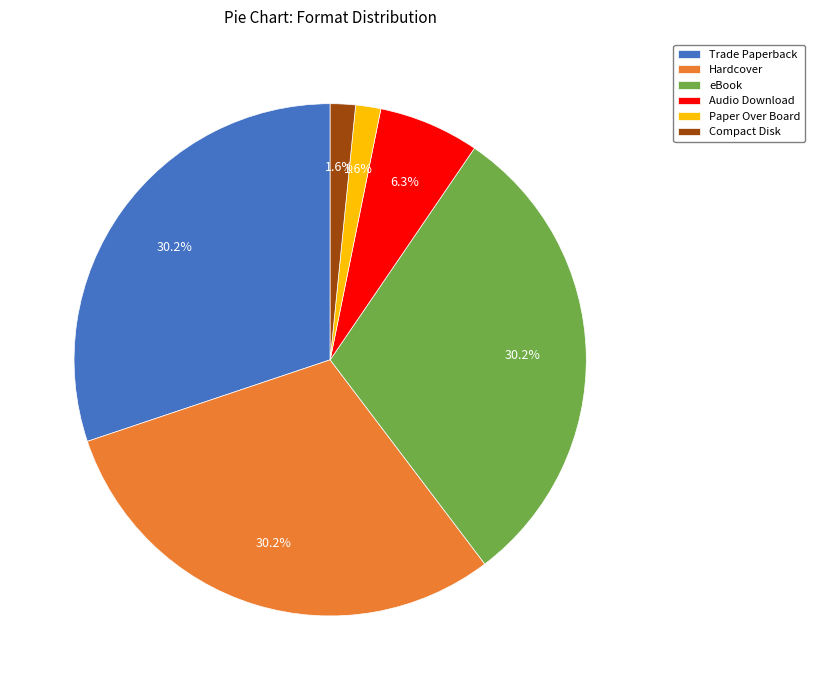

To the nearest percent, what portion does eBook represent?

30%